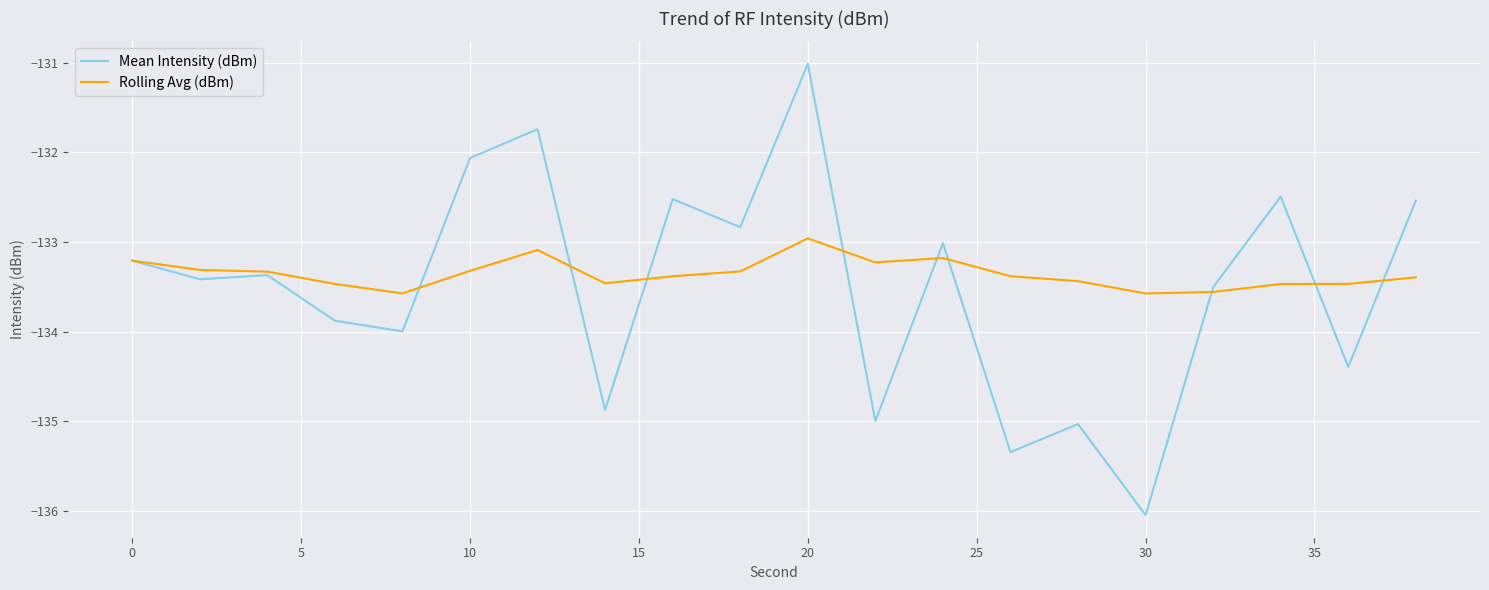

Which series has the widest spread of values?

Mean Intensity (dBm)